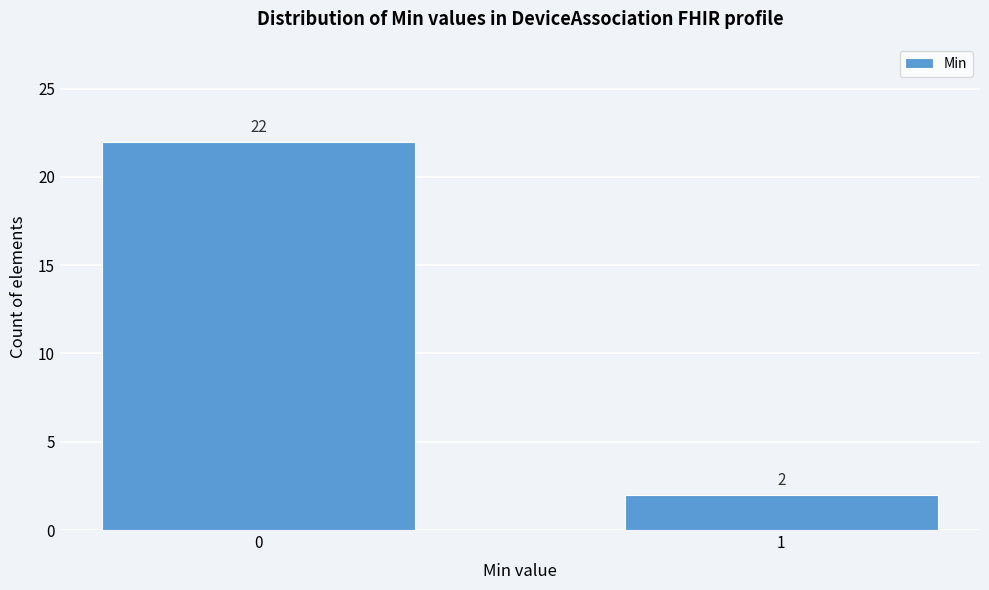

Reading left to right, transcribe all the data shown in this chart.

22	2